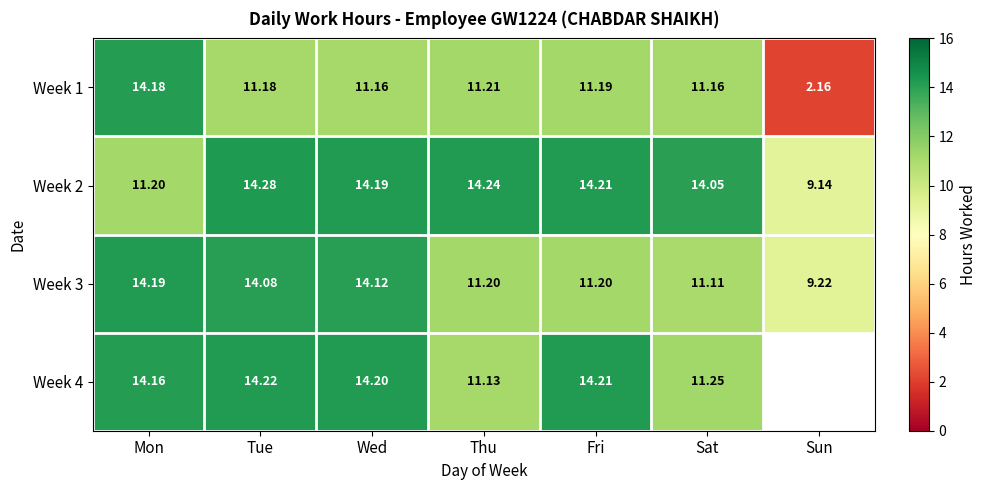

Which category has the highest value in the Week 1 series?

Mon